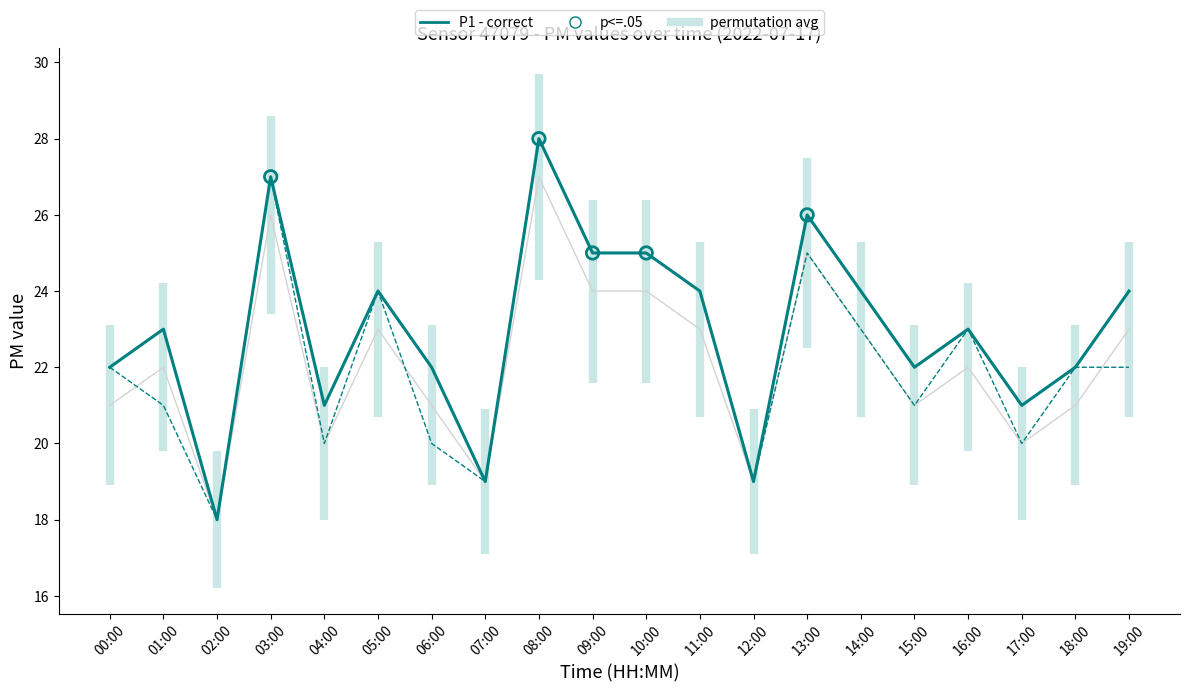

What is the total value across all series at 18:00?

44